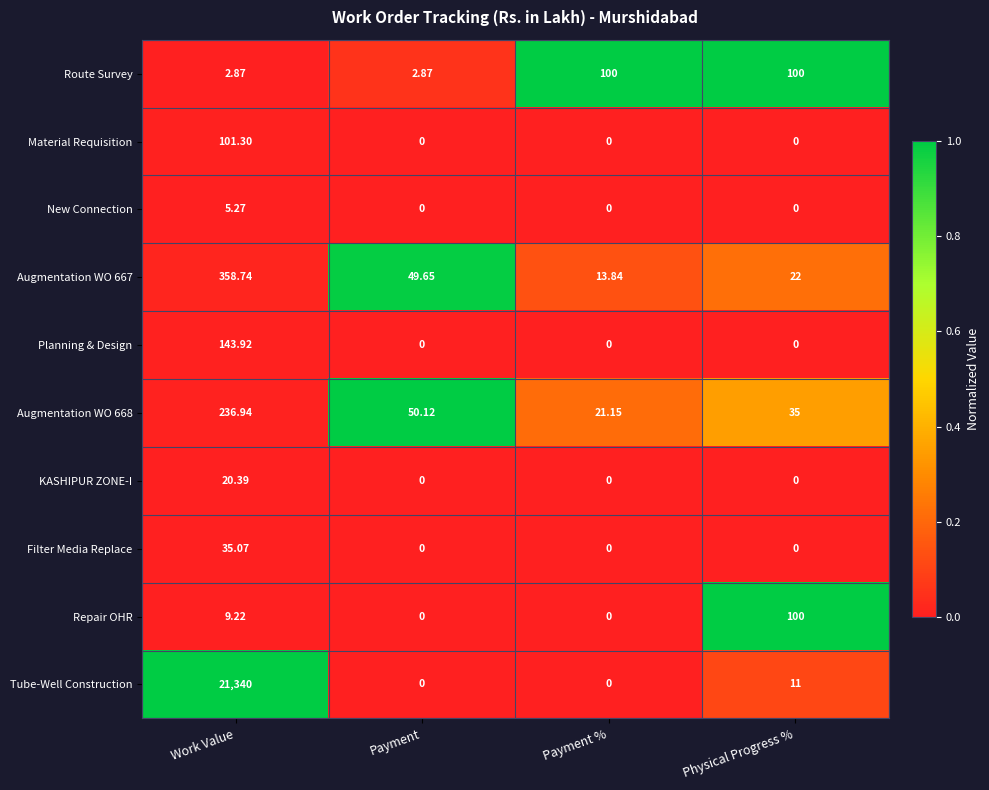

At which category is the sum across all series the highest?

Work Value